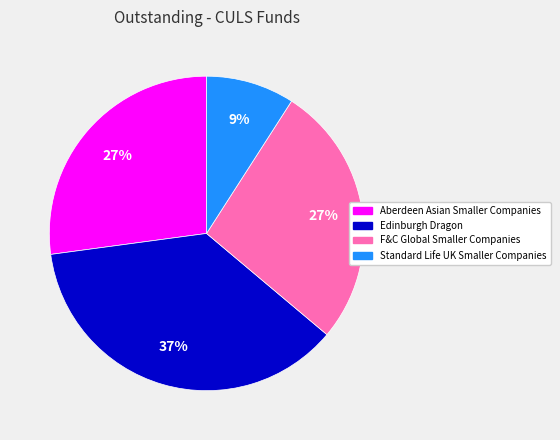

How many segments does this pie chart have?

4